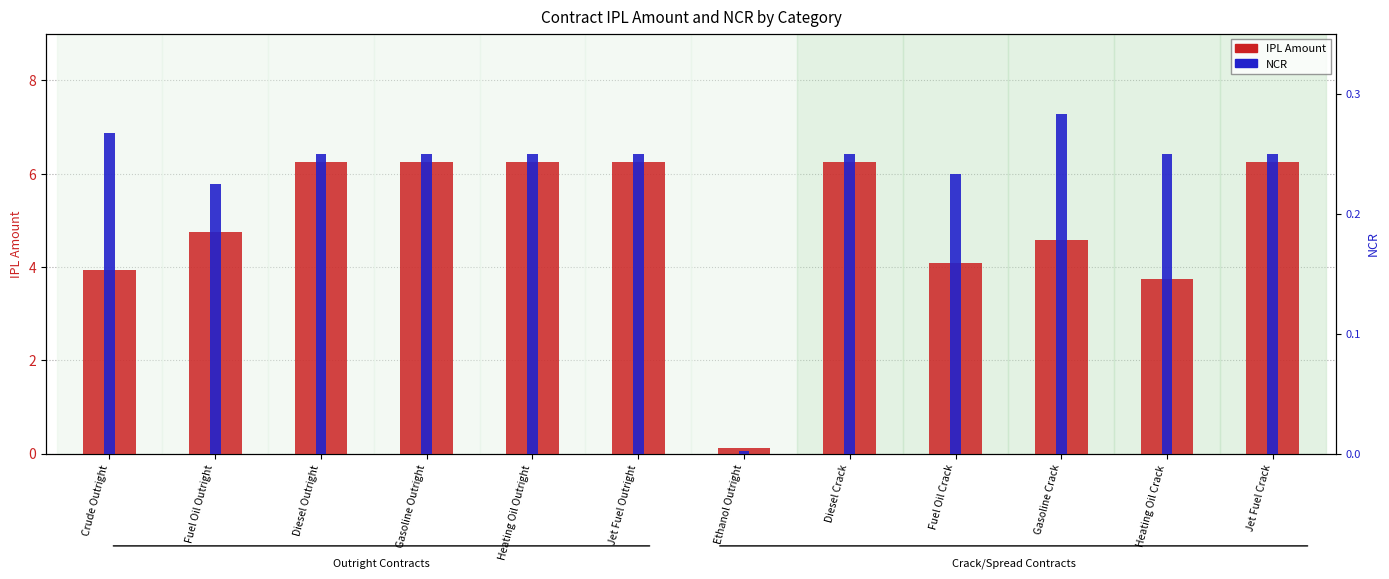

What is the minimum value for IPL Amount?

0.1